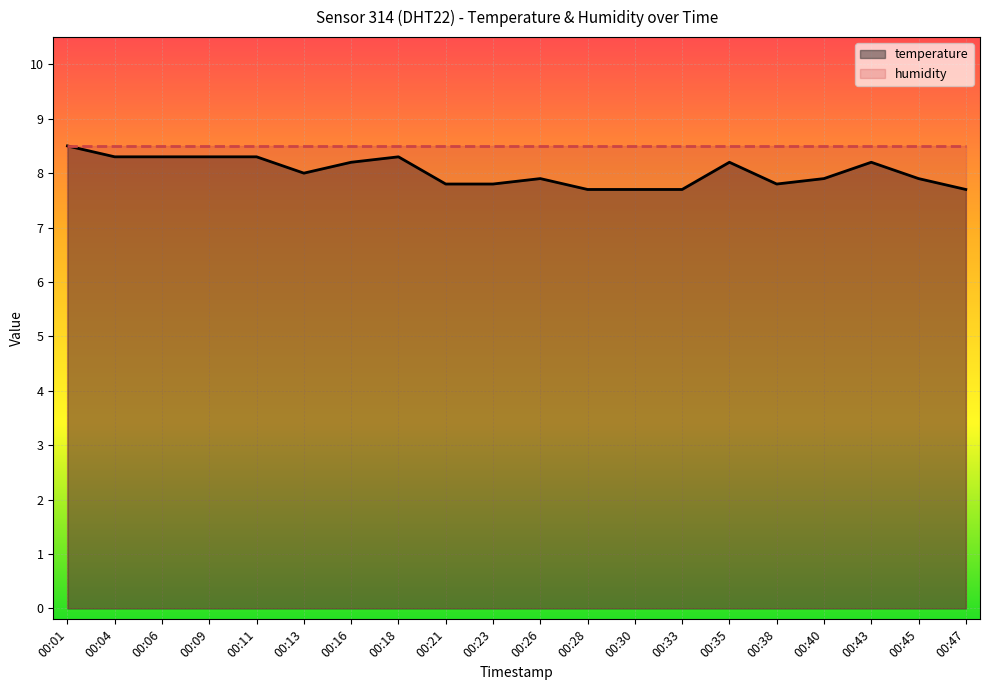

True or false: humidity has more than 2 interior local peaks.

False